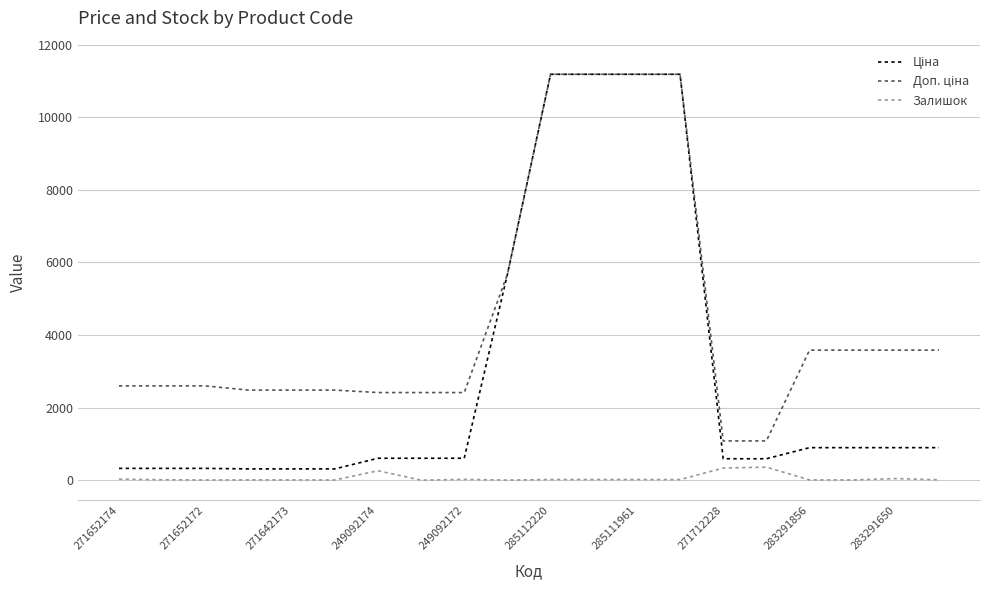

What is the maximum value shown in the chart?

11188.2